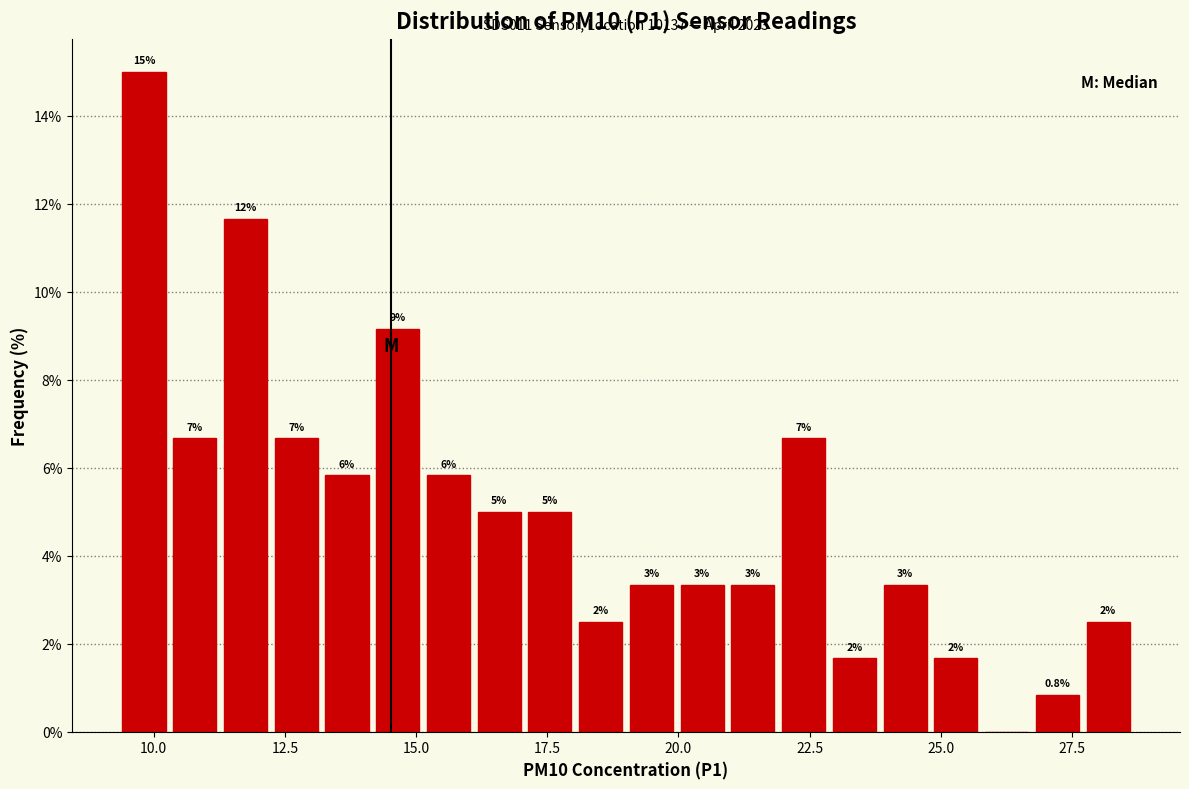

Read against the x-axis, roughly where is the centre of the tallest bar?

10.0